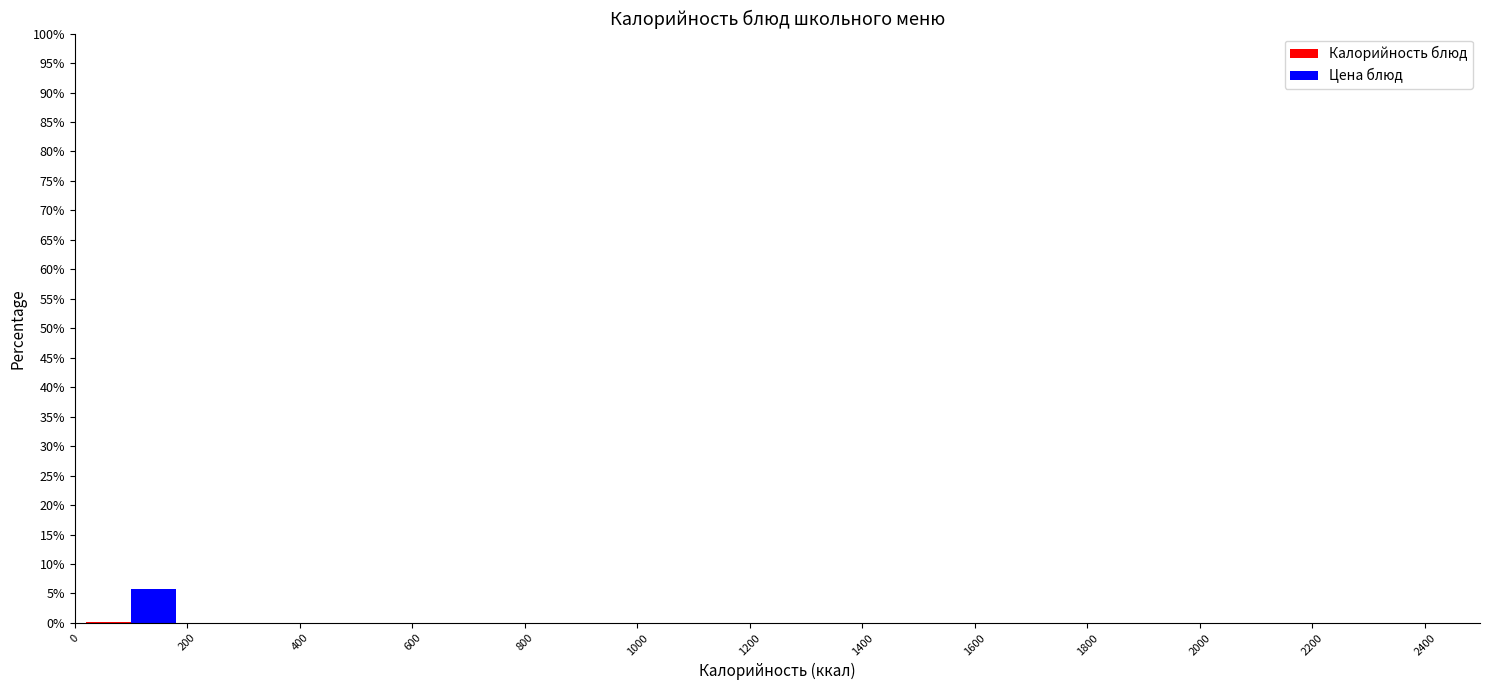

Reading left to right, transcribe this chart: for each range on the x-axis, give the height of each series' bar. The values are not printed on the chart, so give them approximately, as read against the axis.

0 to 200: Калорийность блюд=under 0.5	Цена блюд=6
200 to 400: Калорийность блюд=under 0.5	Цена блюд=0
400 to 600: Калорийность блюд=0	Цена блюд=0
600 to 800: Калорийность блюд=0	Цена блюд=0
800 to 1000: Калорийность блюд=0	Цена блюд=0
1000 to 1200: Калорийность блюд=0	Цена блюд=0
1200 to 1400: Калорийность блюд=under 0.5	Цена блюд=0
1400 to 1600: Калорийность блюд=0	Цена блюд=0
1600 to 1800: Калорийность блюд=0	Цена блюд=0
1800 to 2000: Калорийность блюд=0	Цена блюд=0
2000 to 2200: Калорийность блюд=0	Цена блюд=0
2200 to 2400: Калорийность блюд=under 0.5	Цена блюд=0